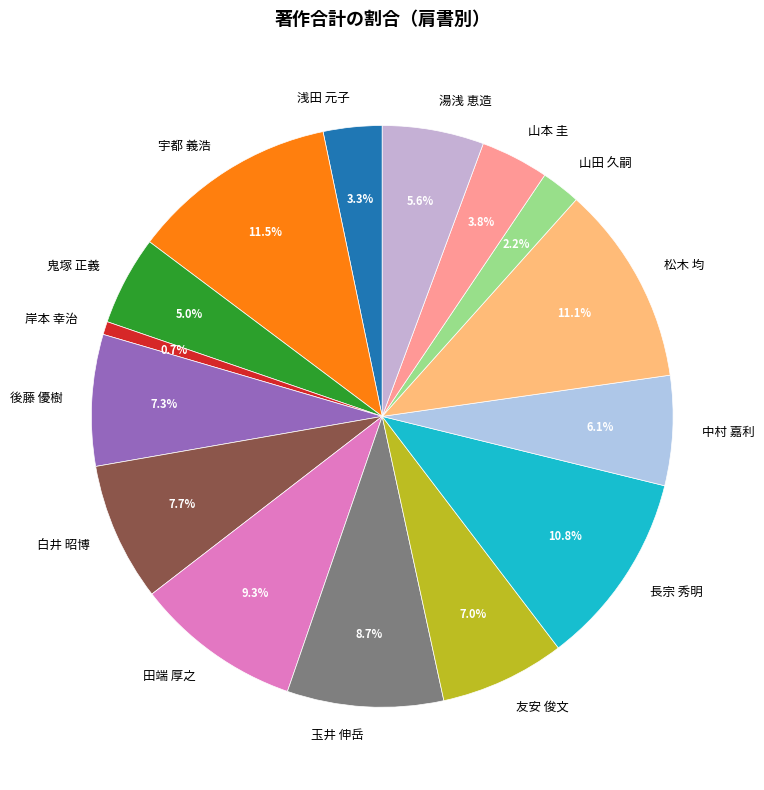

What is the smallest slice in the pie chart?

岸本 幸治